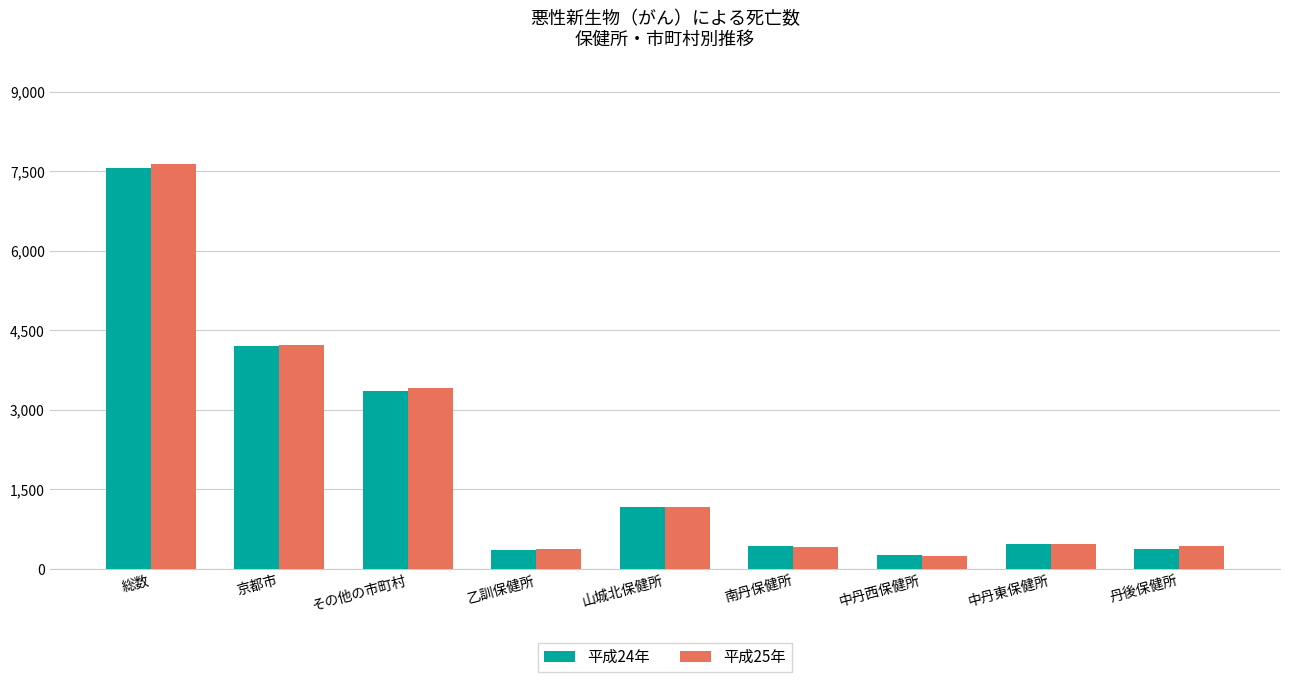

How many groups of bars are there?

9